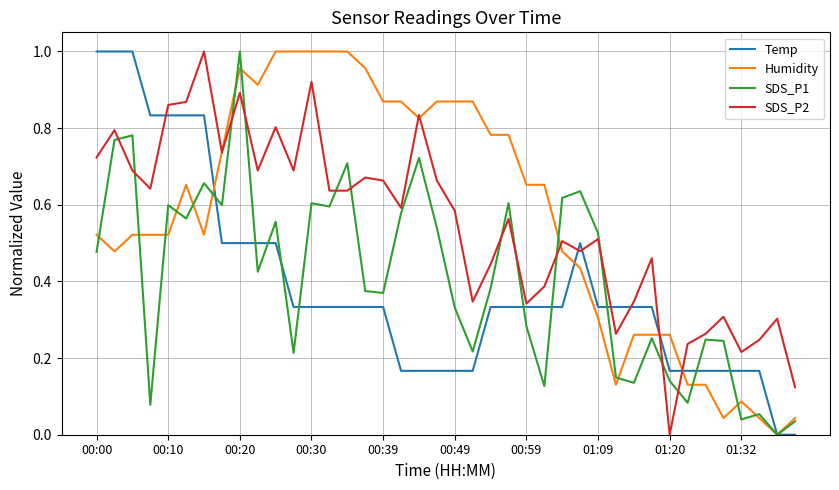

How many positive values does the SDS_P2 series have?

39